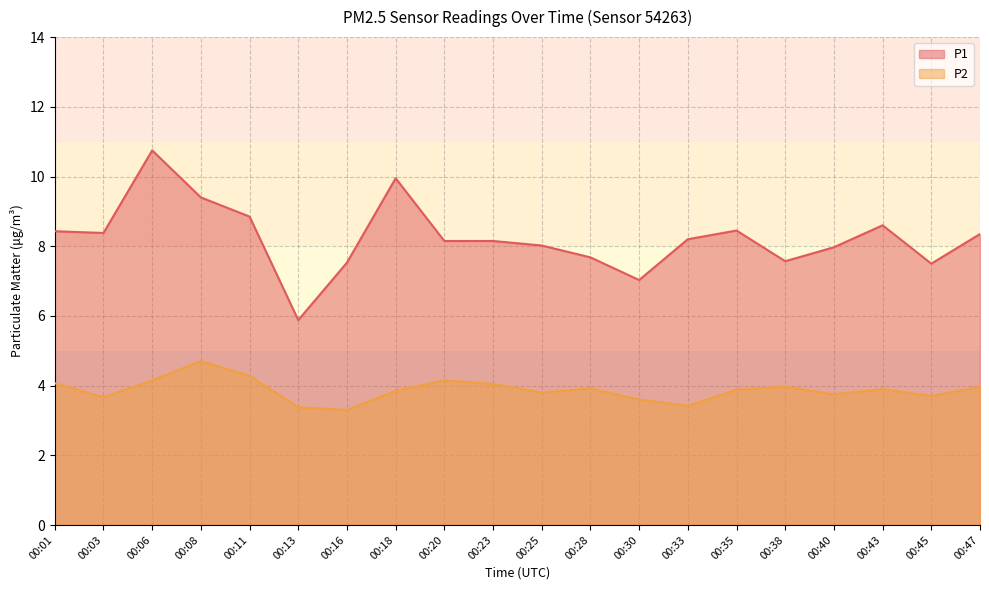

What are all the series names shown in the legend?

P1, P2